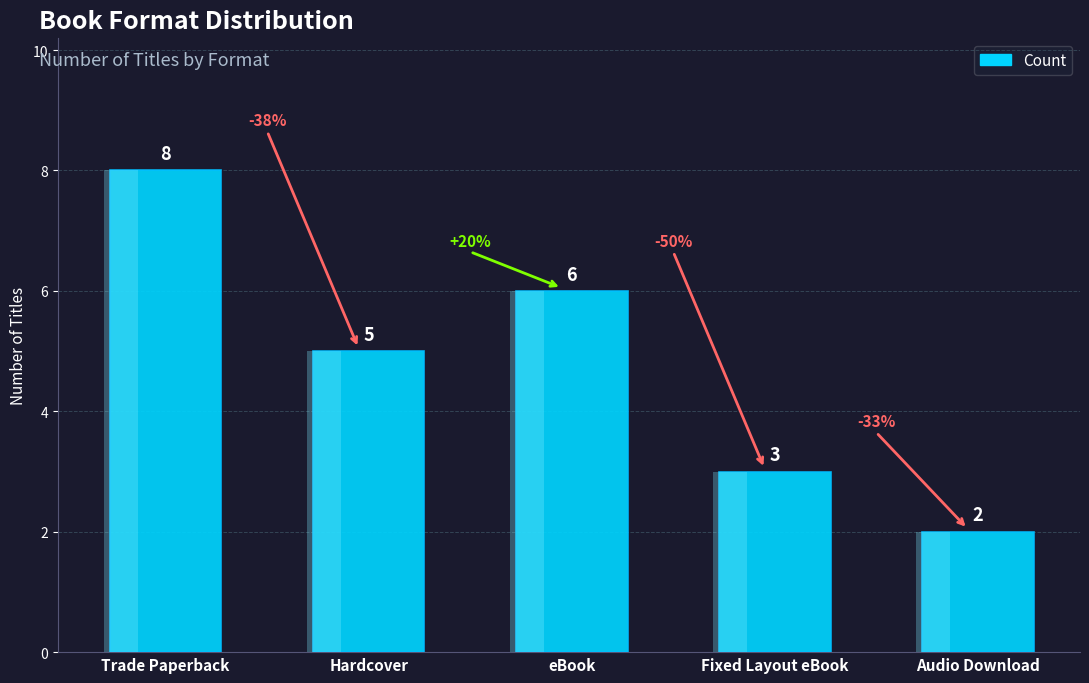

True or false: the data shows 8 at Trade Paperback.

True